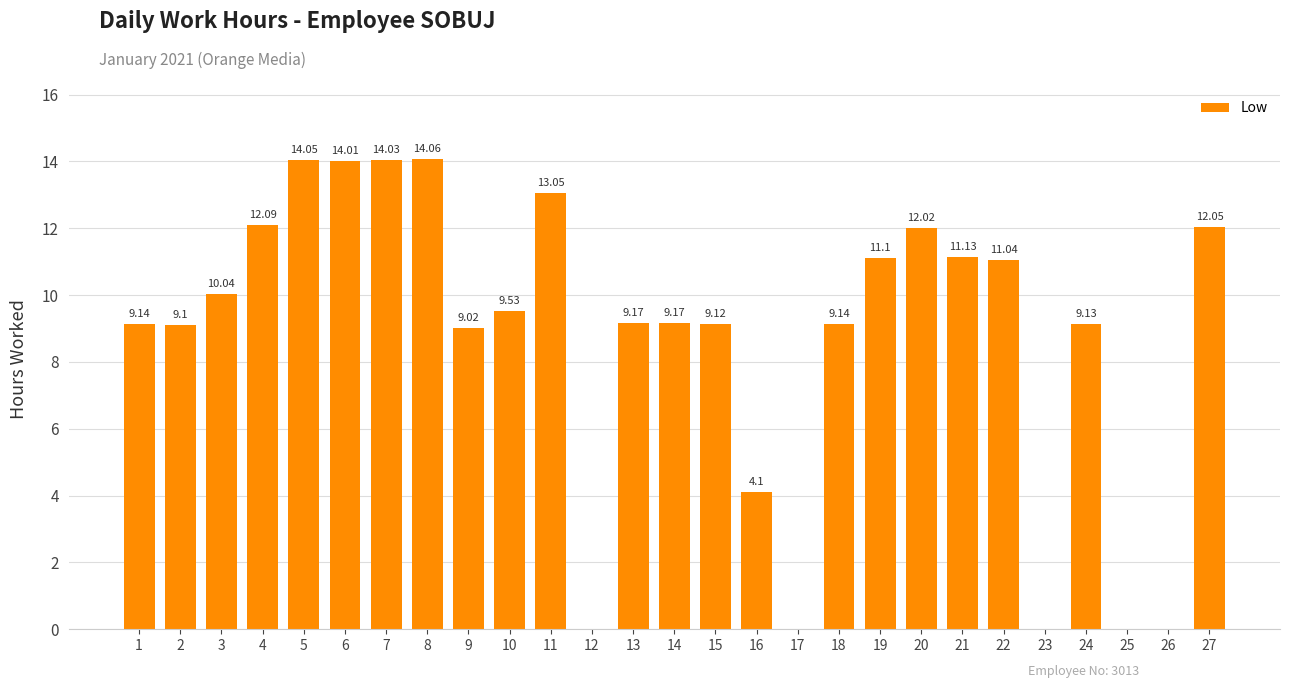

What is the sum of all values?

235.3